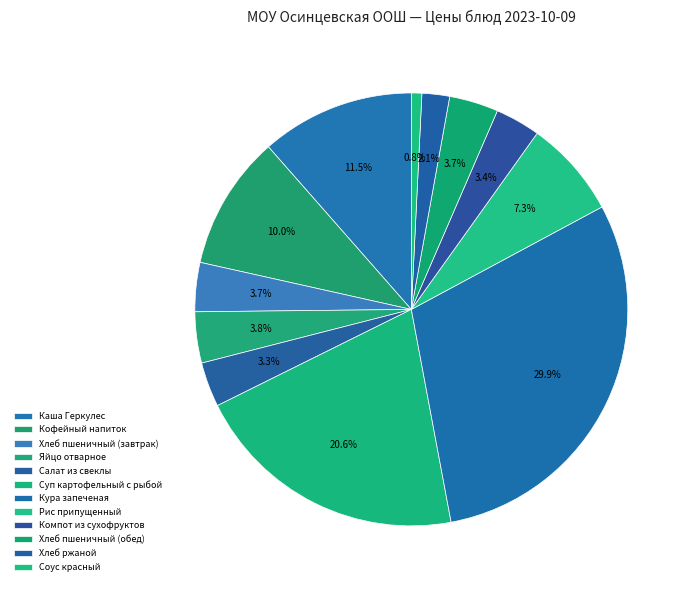

What is the total percentage of Кофейный напиток and Салат из свеклы?

13.4%